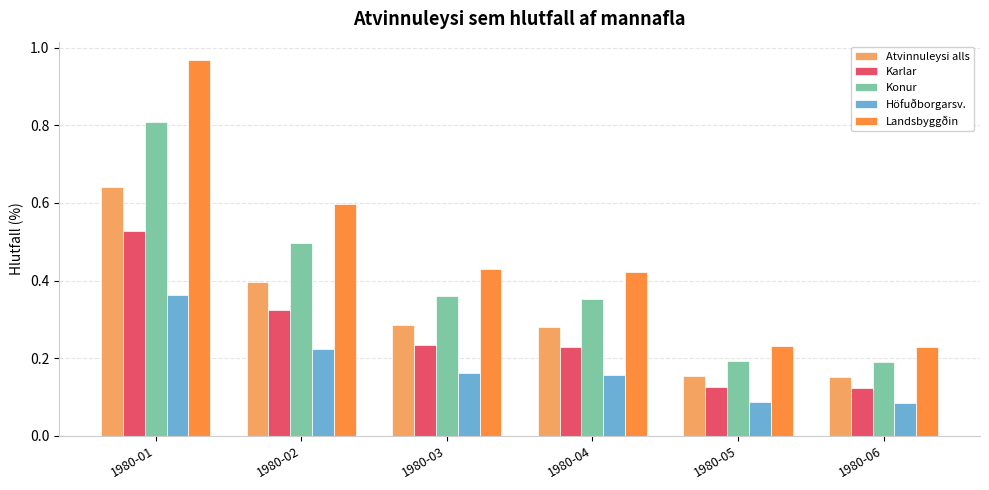

Count the Atvinnuleysi alls values in the range 0 to 1.

6